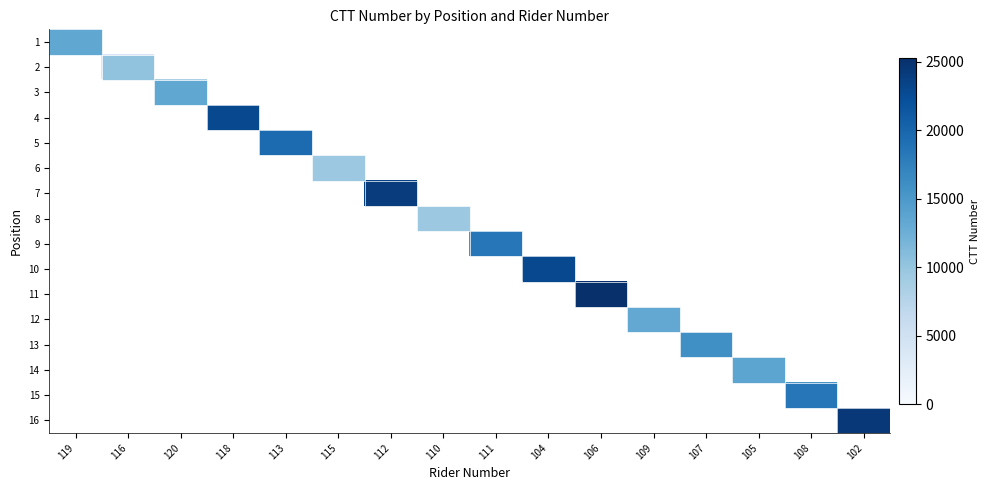

Rank the series by their average value, from highest to lowest.

1, 2, 3, 4, 5, 6, 7, 8, 9, 10, 11, 12, 13, 14, 15, 16